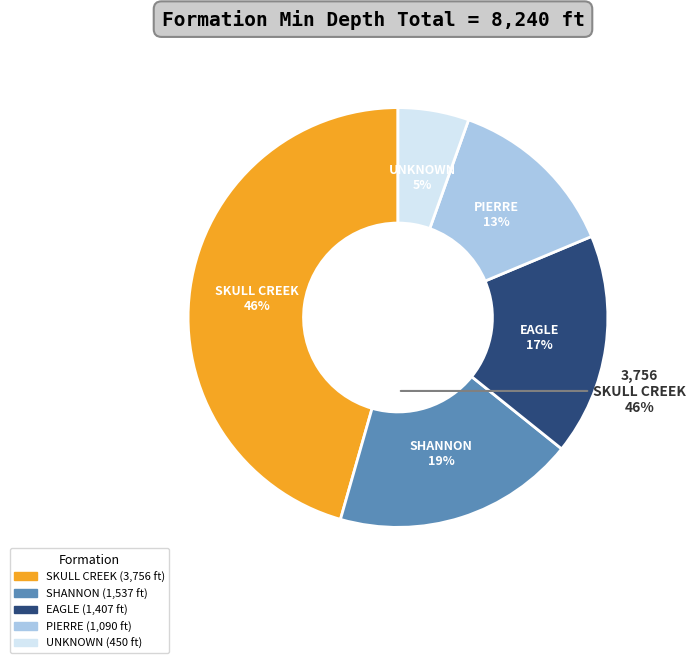

What portion of the pie excludes UNKNOWN?

94.5%